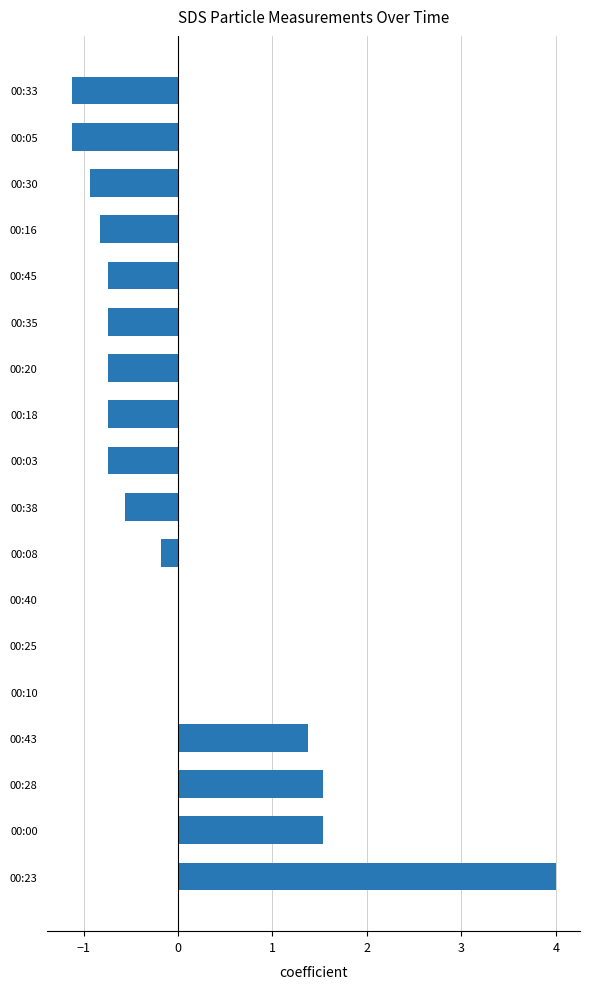

What is the change in value from 00:20 to 00:33?

-0.4